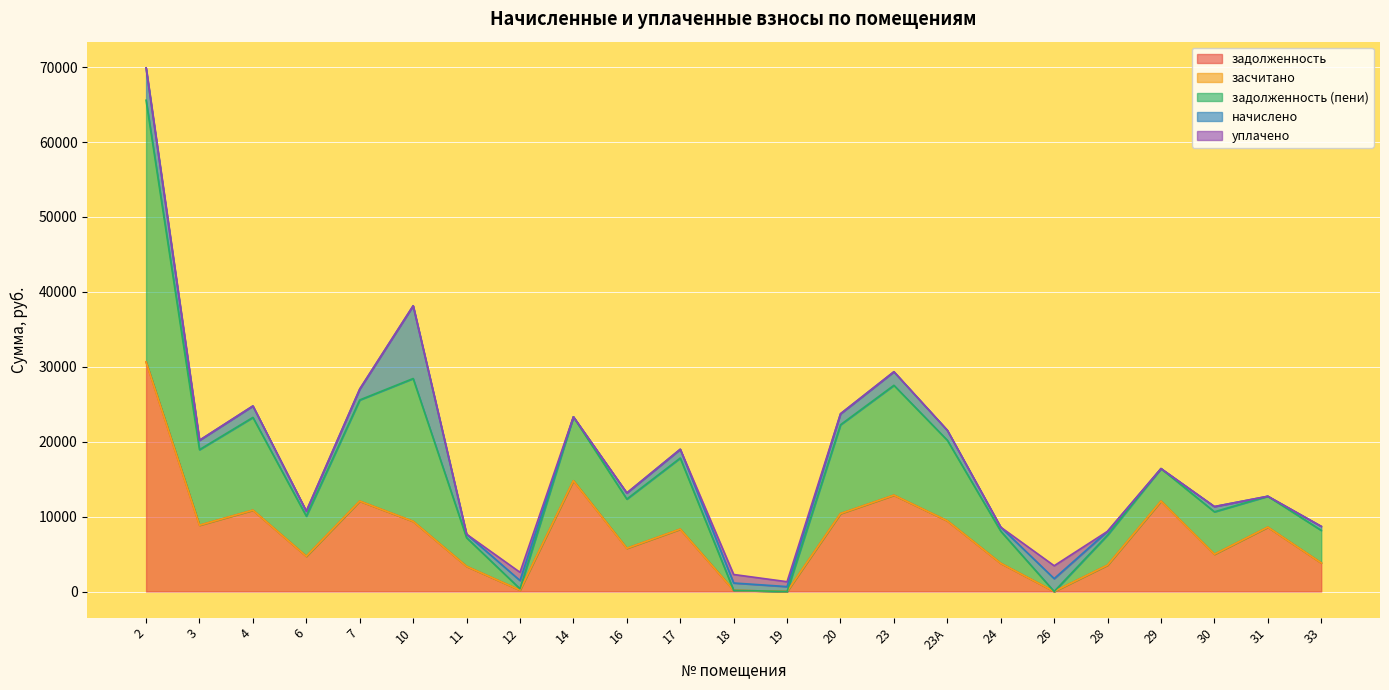

How many lines are shown in the chart?

5